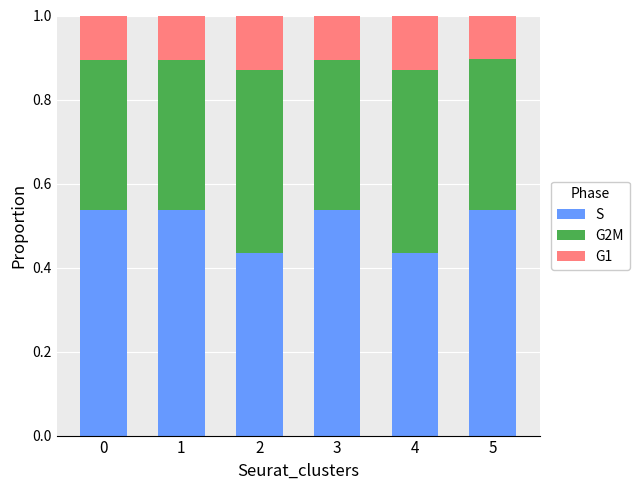

What is the sum of the S values at 2 and 3?

1.0